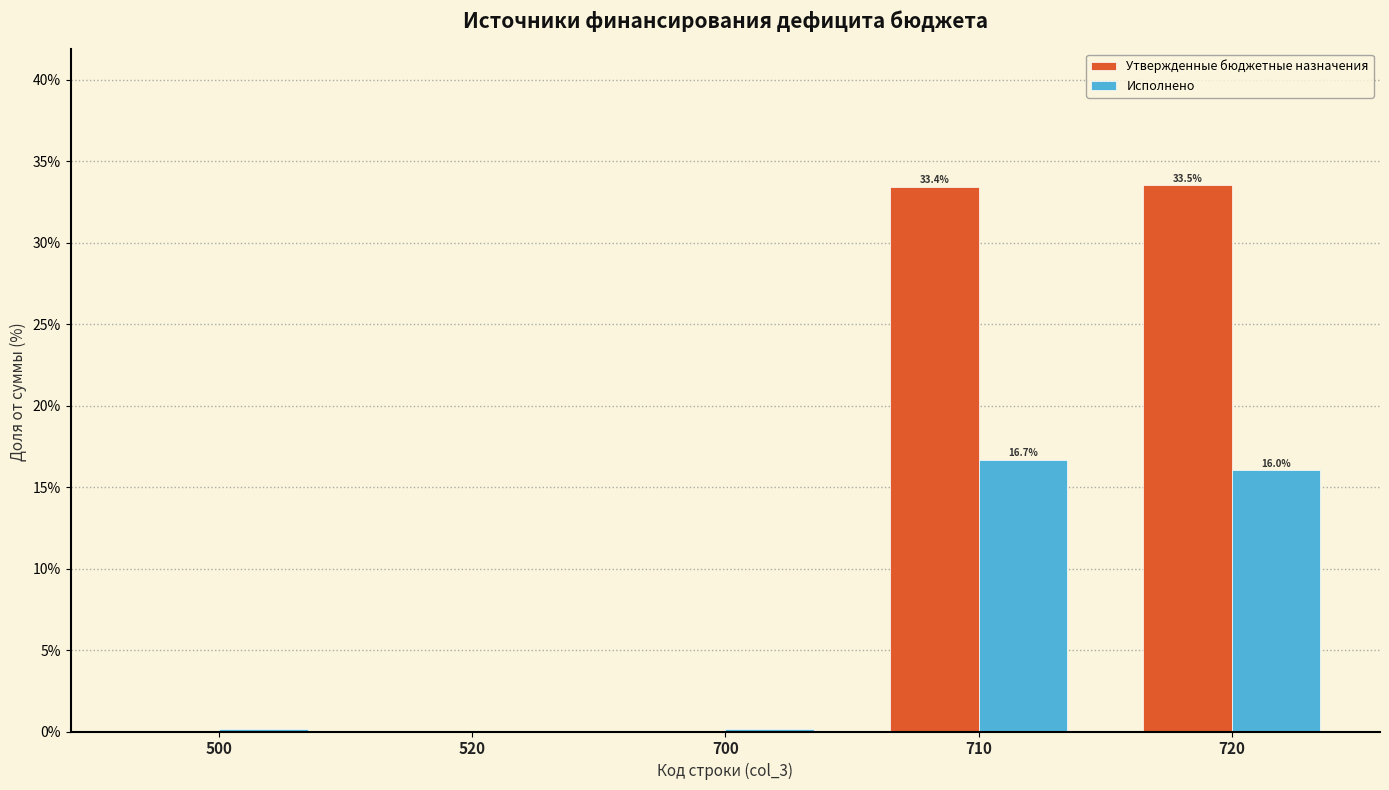

What is the highest value of the Утвержденные бюджетные назначения series?

33.5